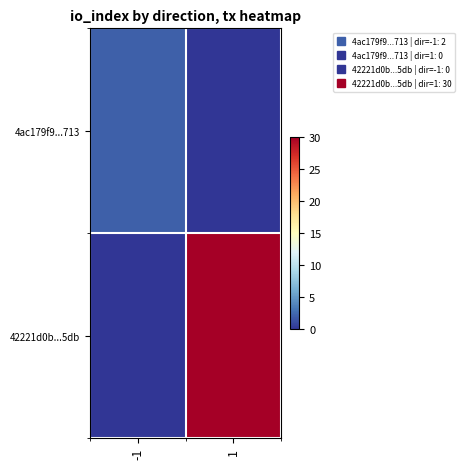

Which has a higher value, 1 or -1?

-1